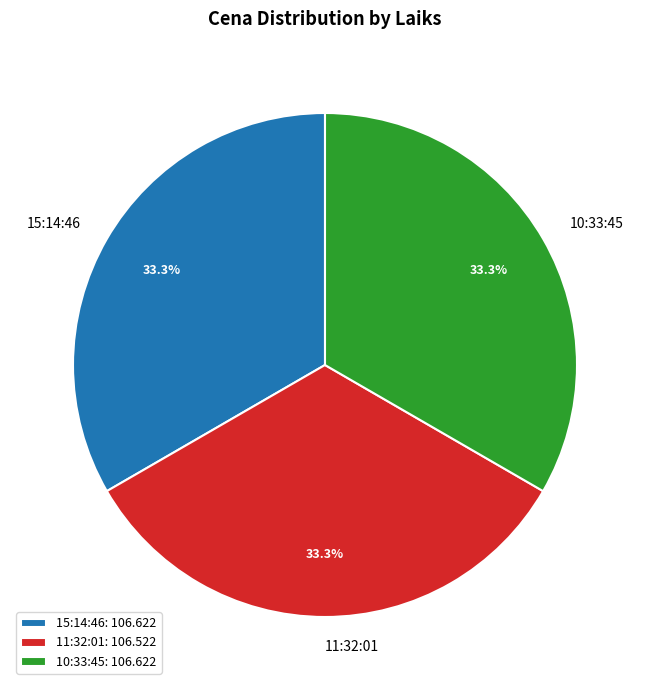

What percentage is the 11:32:01 slice, to the nearest percent?

33%